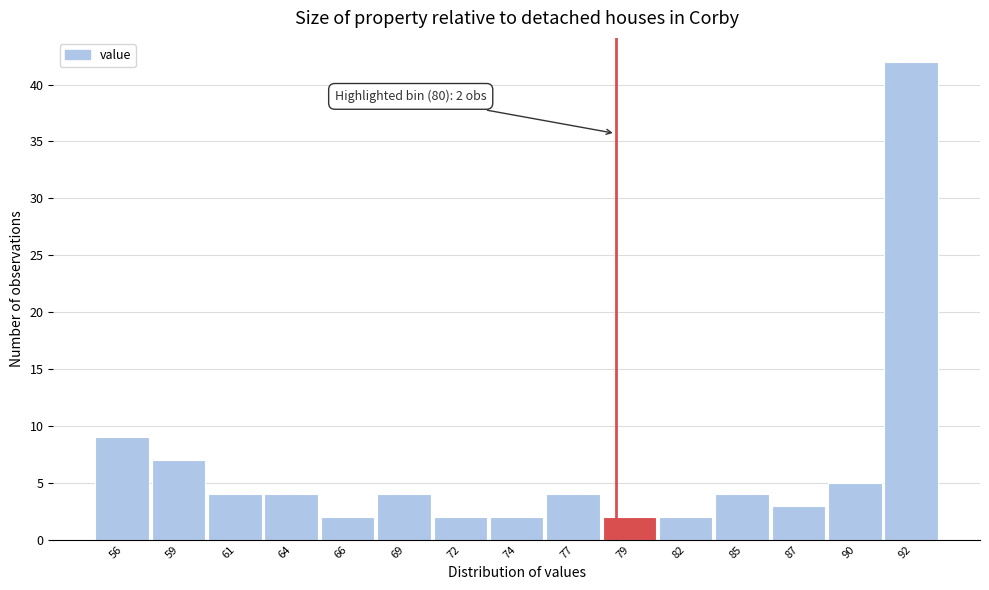

Reading right to left, transcribe all the data shown in this chart.

92=42	90=5	87=3	85=4	82=2	79=2	77=4	74=2	72=2	69=4	66=2	64=4	61=4	59=7	56=9